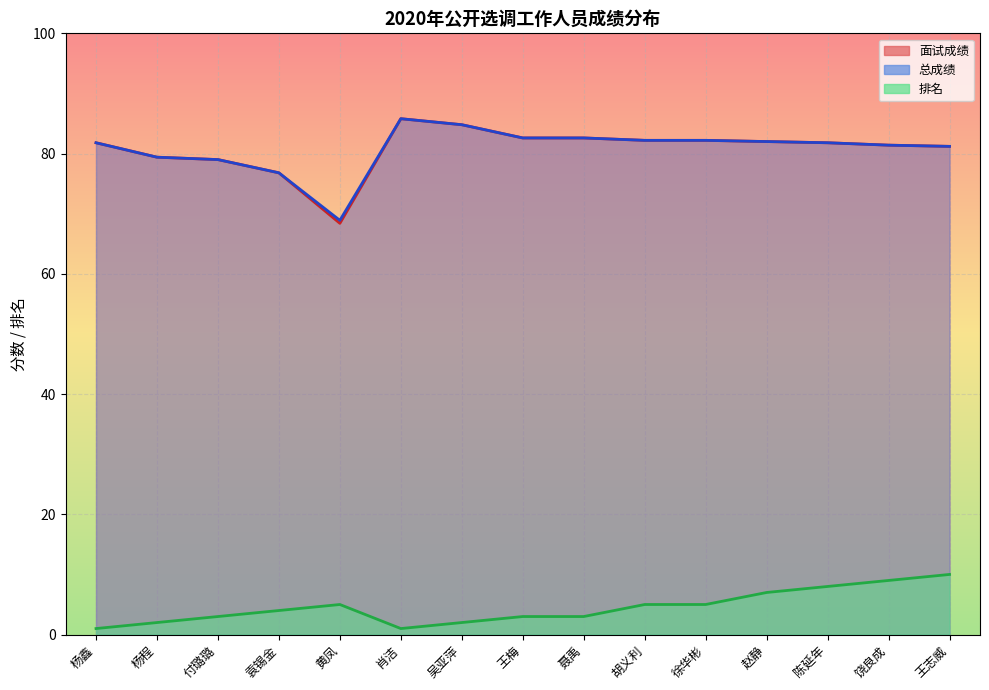

Where is the first local minimum for 面试成绩_line?

黄凤